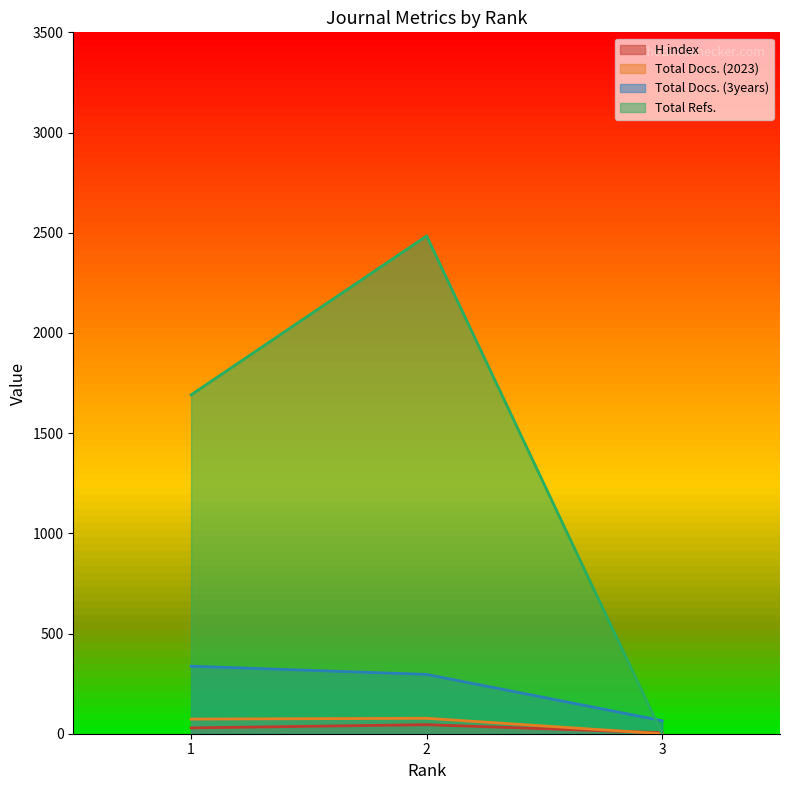

What value does the H index series have at 1?

29